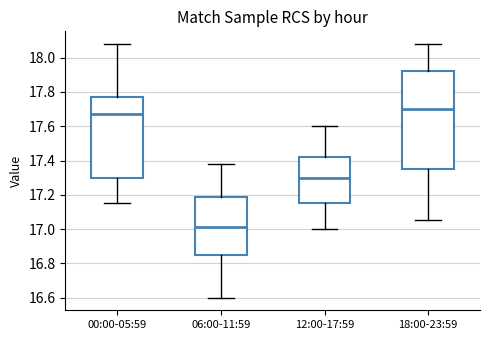

Reading left to right, transcribe this box plot: for each box, give where its median line is, the range the box spans, and where its two whiskers end, as read against the y-axis. The values are not printed on the chart, so give them approximately, as read against the axis.

00:00-05:59: median 17.68, box 17.30 to 17.78, whiskers 17.16 to 18.08
06:00-11:59: median 17.02, box 16.86 to 17.20, whiskers 16.60 to 17.38
12:00-17:59: median 17.30, box 17.16 to 17.42, whiskers 17.00 to 17.60
18:00-23:59: median 17.70, box 17.36 to 17.92, whiskers 17.06 to 18.08